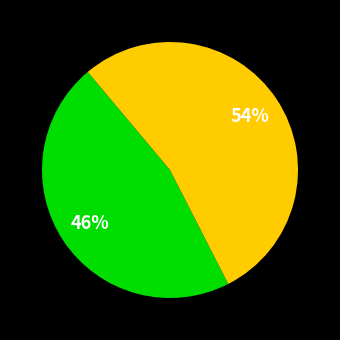

How many segments does this pie chart have?

2